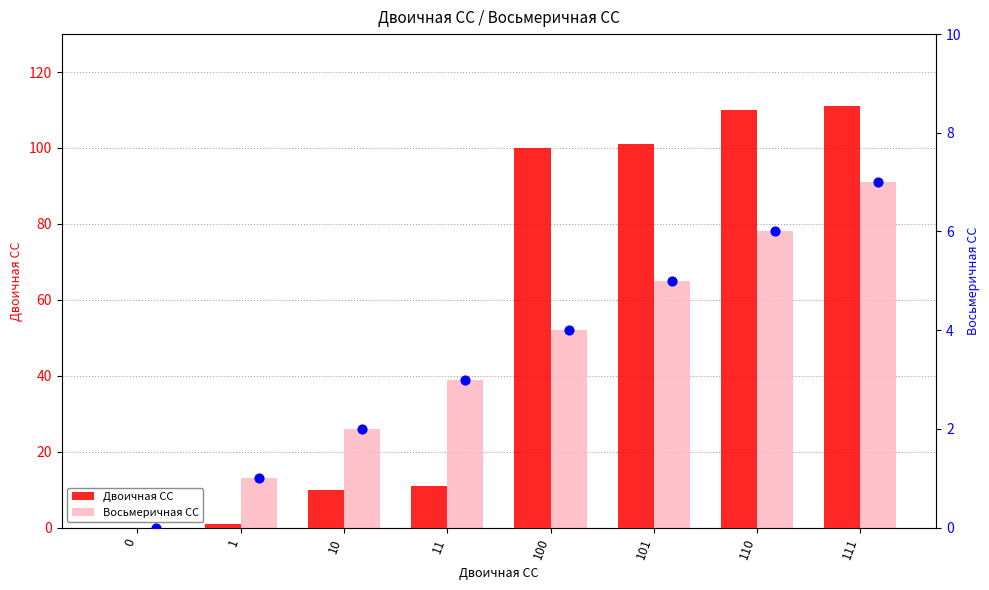

What are all the series names shown in the legend?

Двоичная СС, Восьмеричная СС